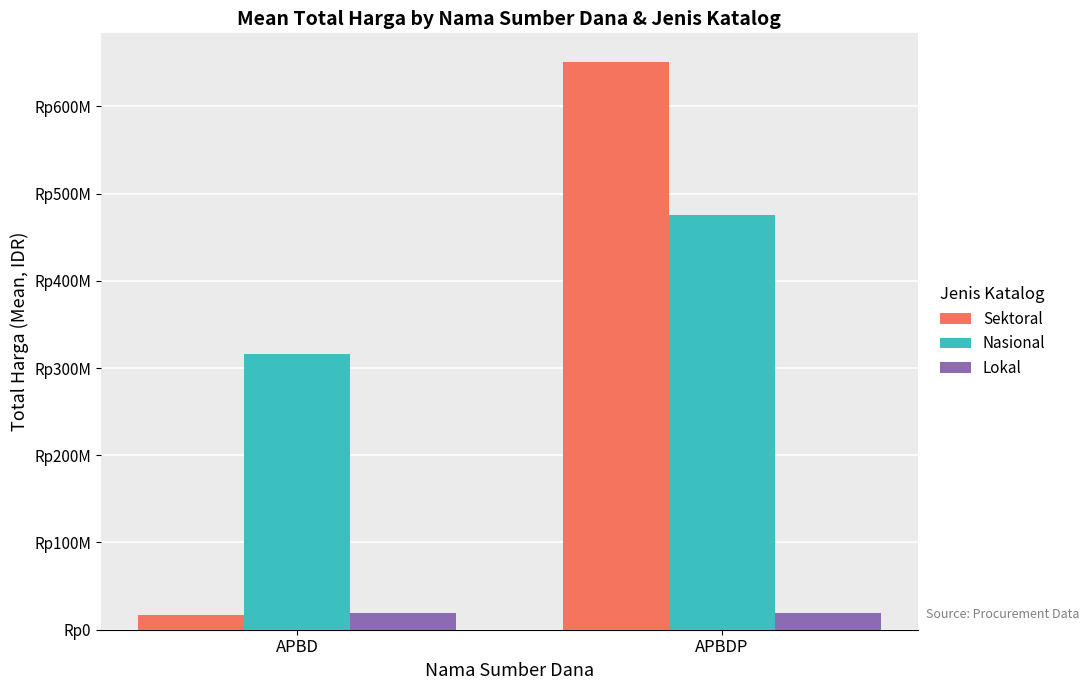

What are all the series names shown in the legend?

Sektoral, Nasional, Lokal